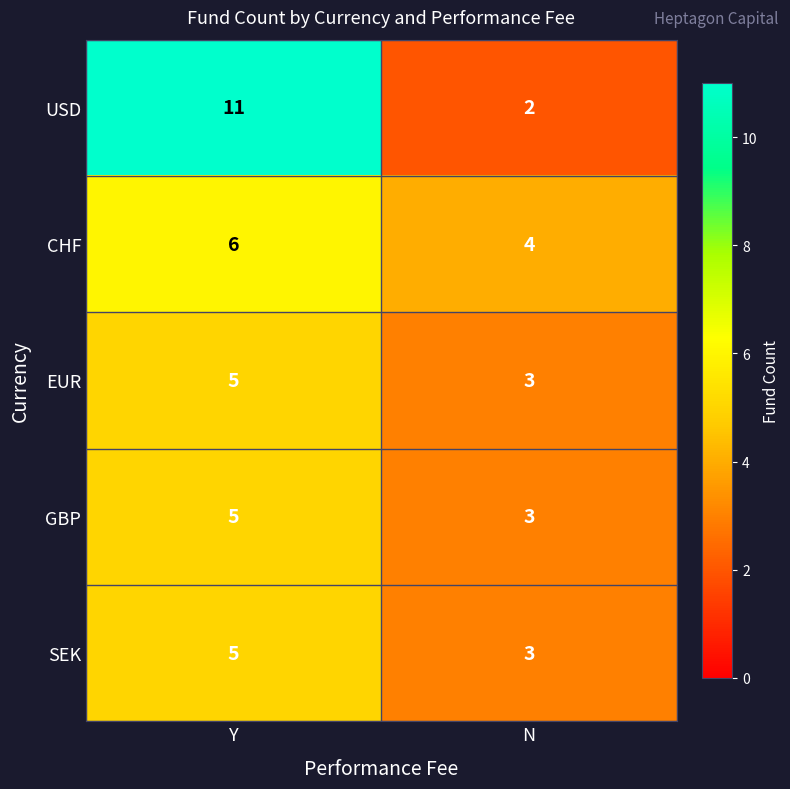

How many values in the CHF series are below 6?

1